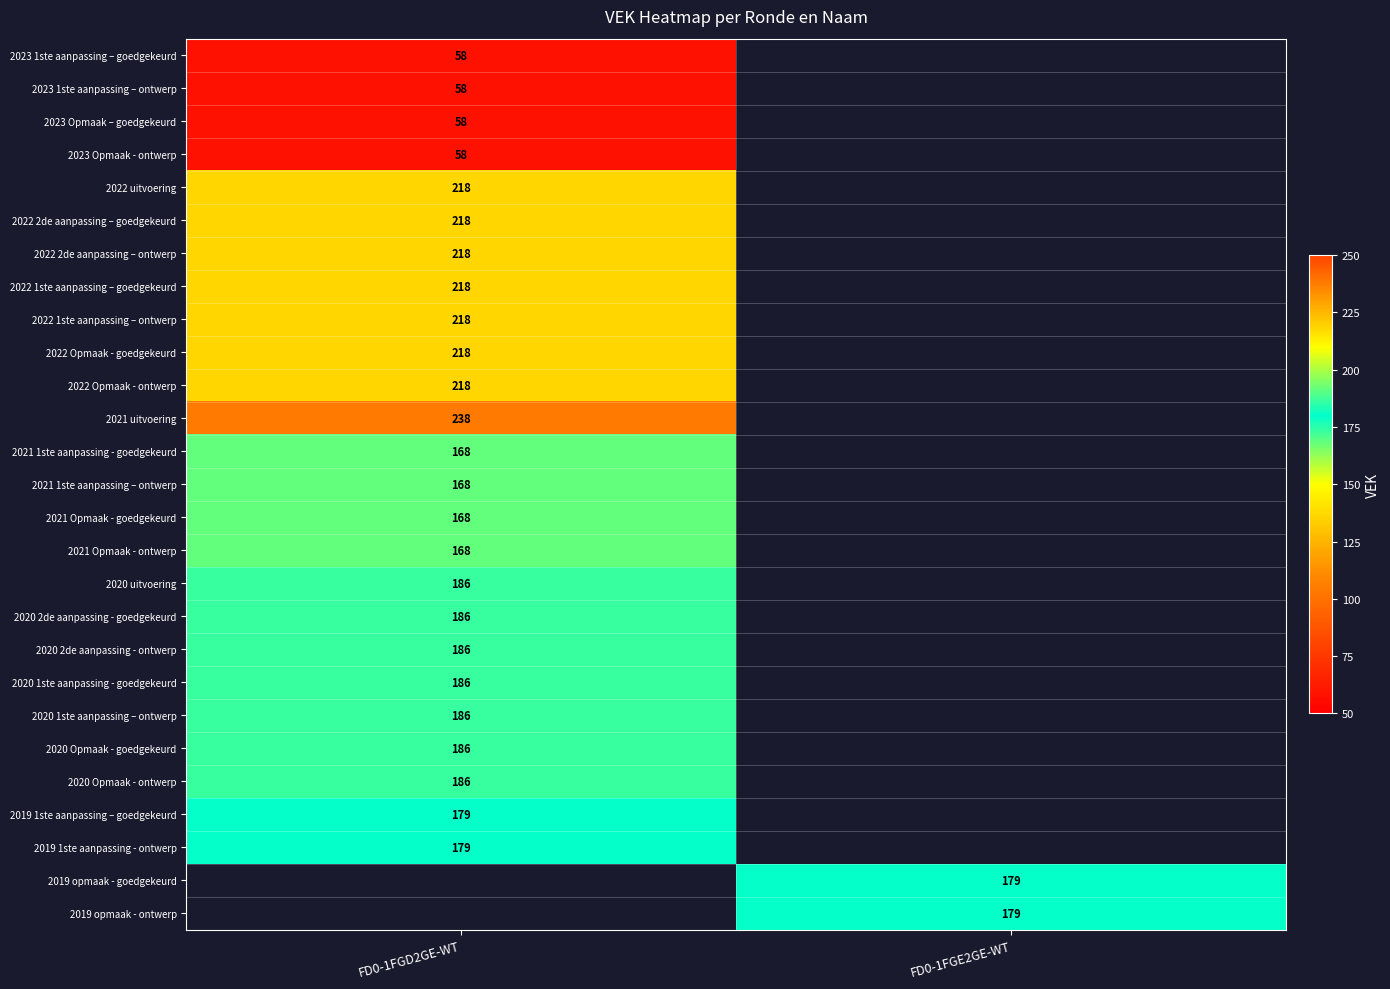

At how many categories does at least one series exceed 89?

2